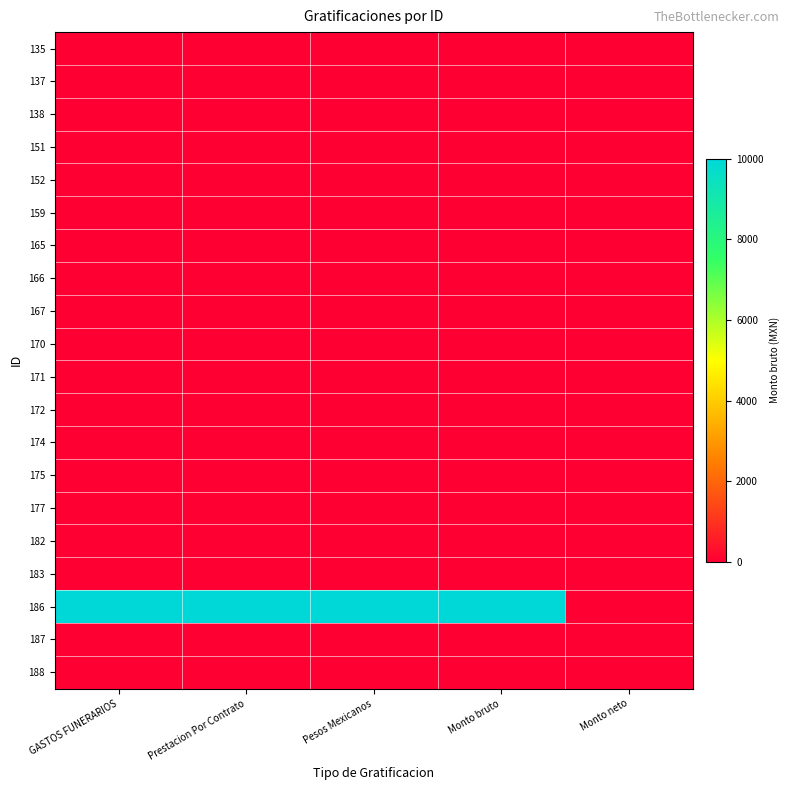

At how many categories does at least one series exceed 1320?

4